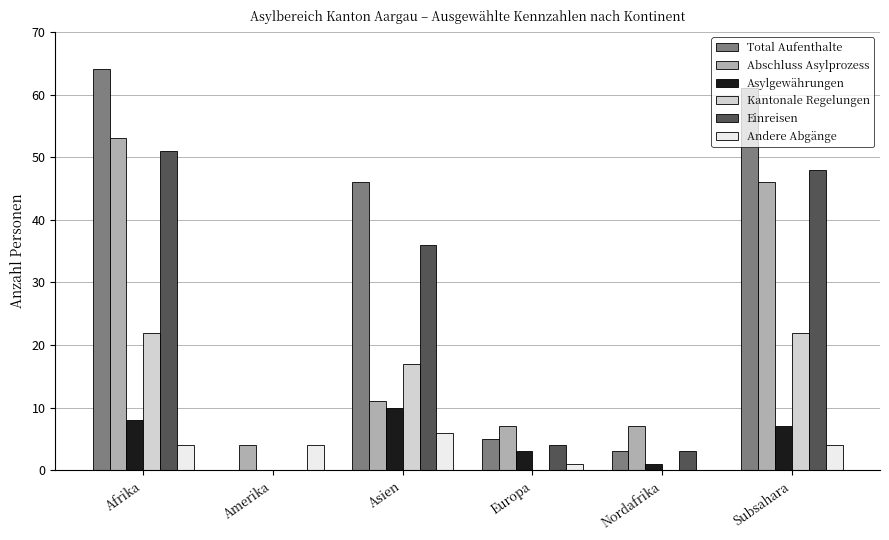

How many groups of bars are there?

6